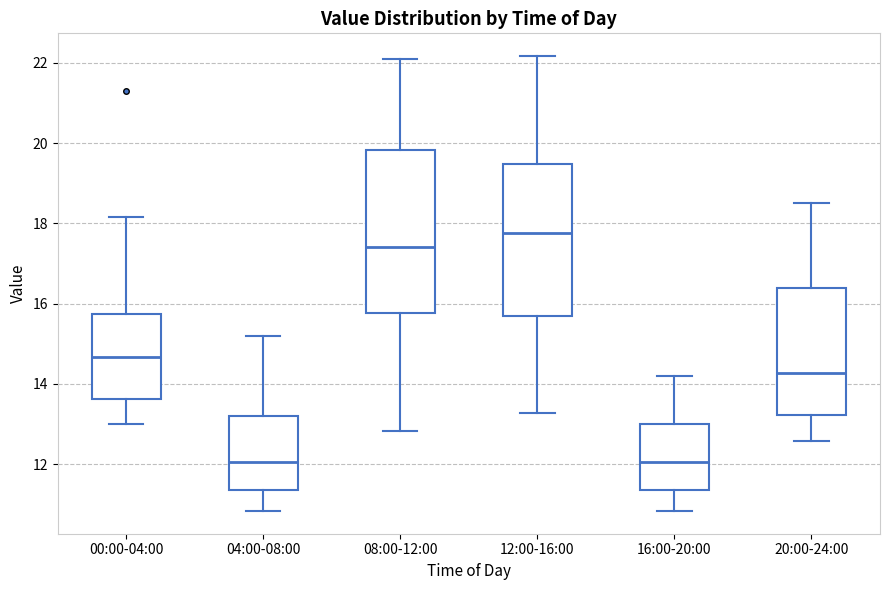

Where does the median line of the box for 04:00-08:00 sit on the y-axis? The values are not printed on the chart, so give them approximately, as read against the axis.

12.0